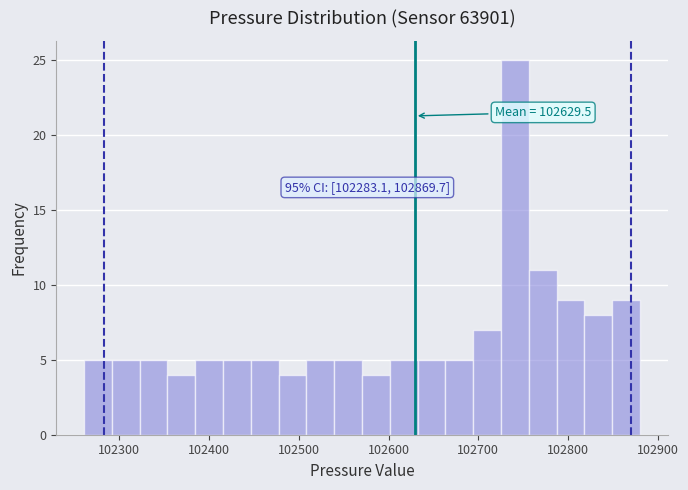

Around what value on the x-axis is the tallest bar? Give the approximate position of its centre, as read against the axis.

102740